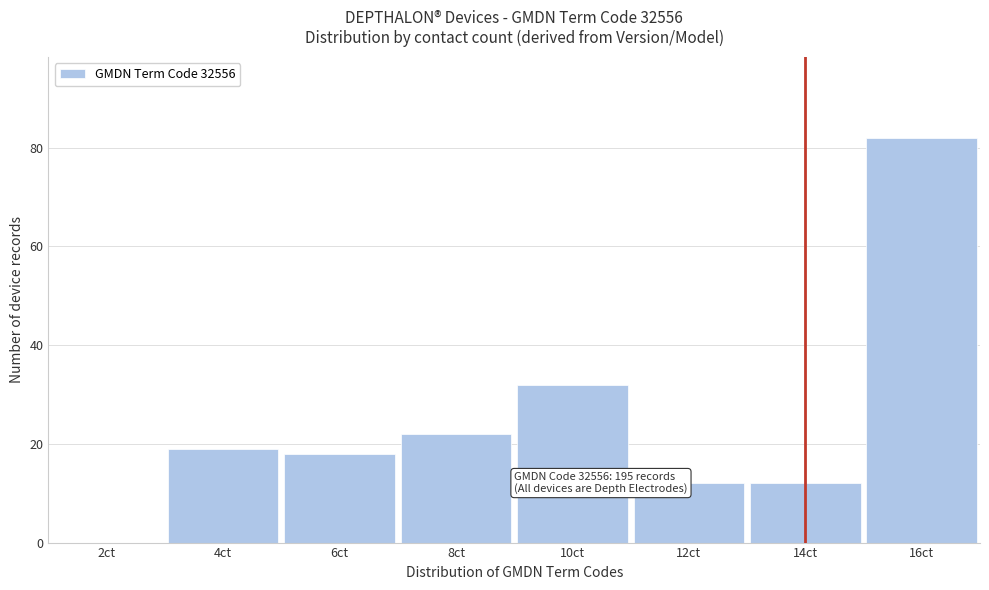

Reading left to right, transcribe all the data shown in this chart.

2ct=0	4ct=19	6ct=18	8ct=22	10ct=32	12ct=12	14ct=12	16ct=82